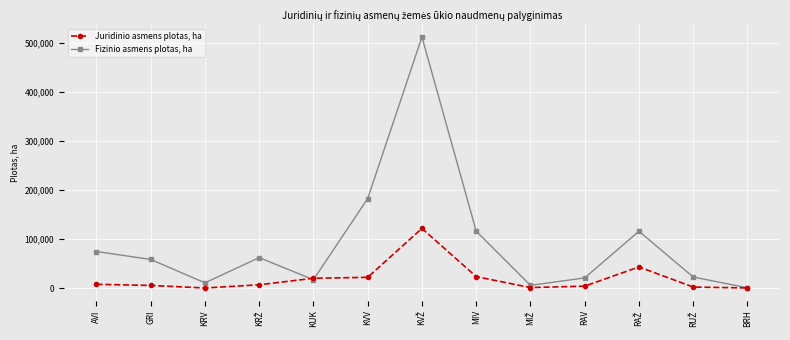

What is the label of the 13th point from the left?

BRH